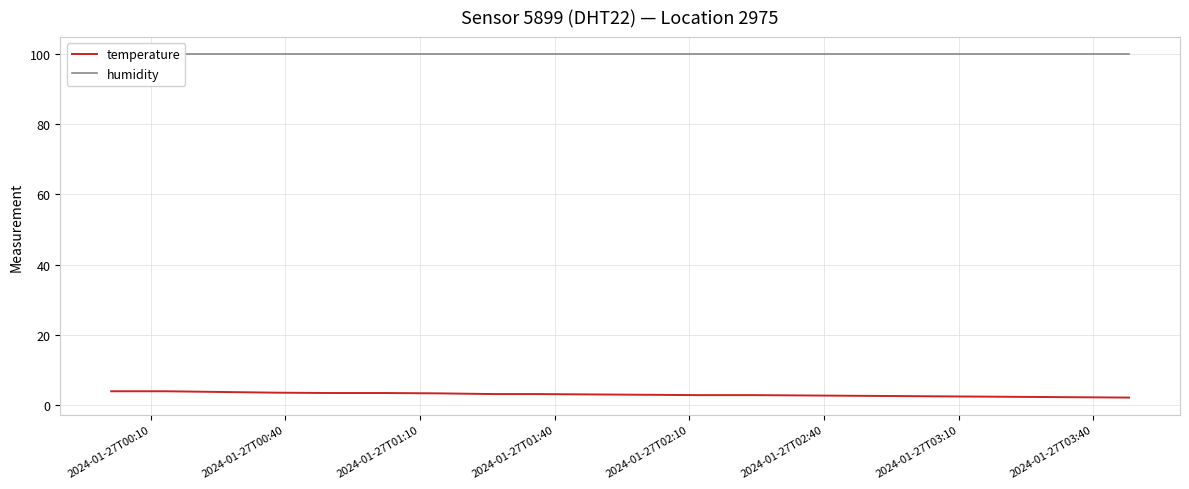

What is the maximum value for temperature?

3.9